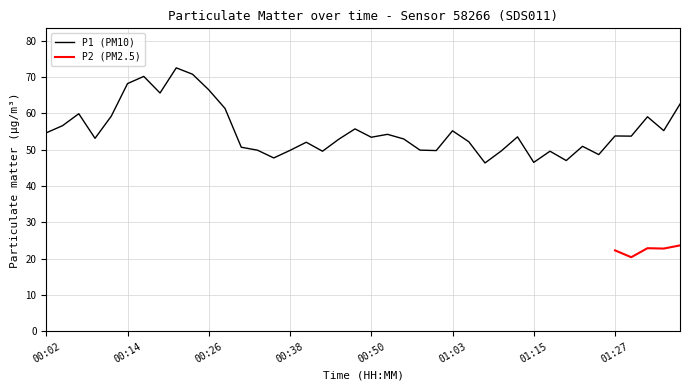

What is the minimum value shown in the chart?

46.4